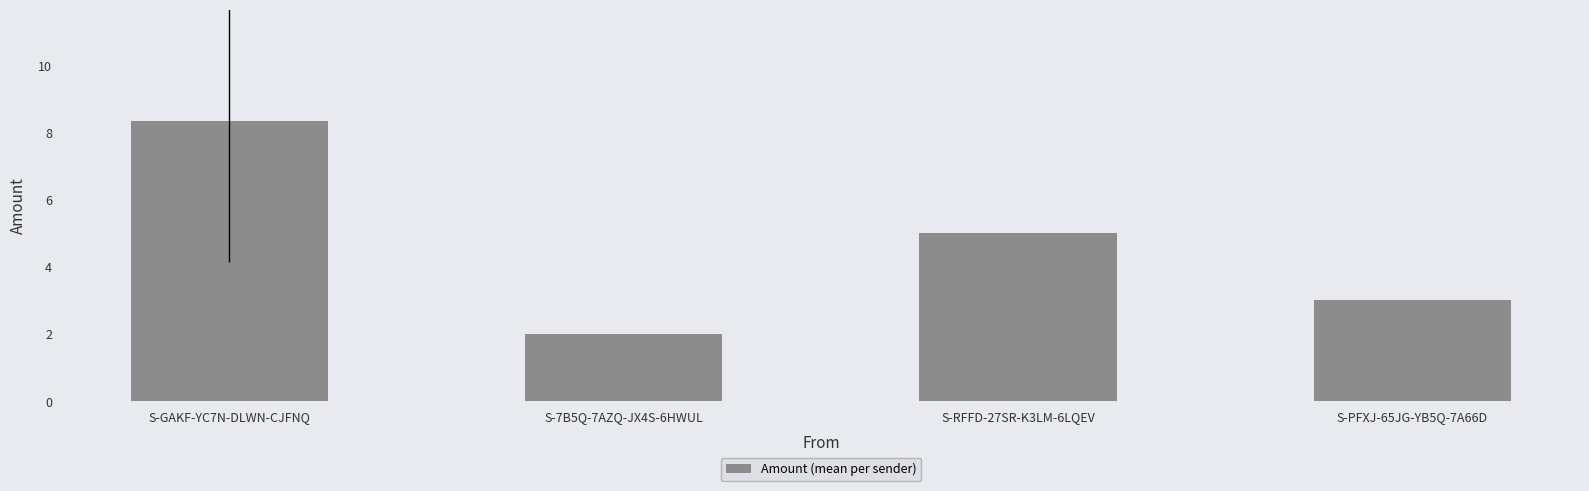

What is the difference between the second highest and minimum values?

3.0